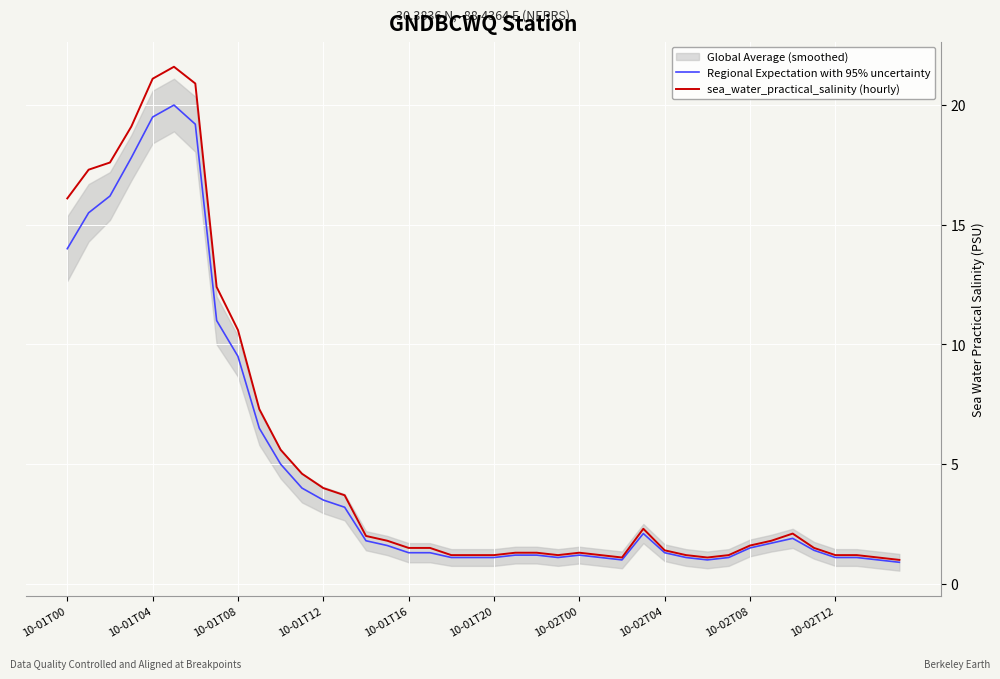

Is this an area chart (filled region under the line)?

No